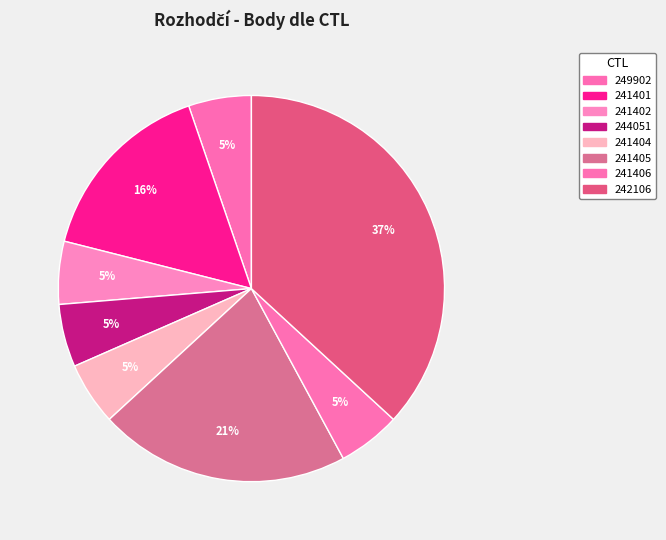

What percentage is the 241405 slice, to the nearest percent?

21%